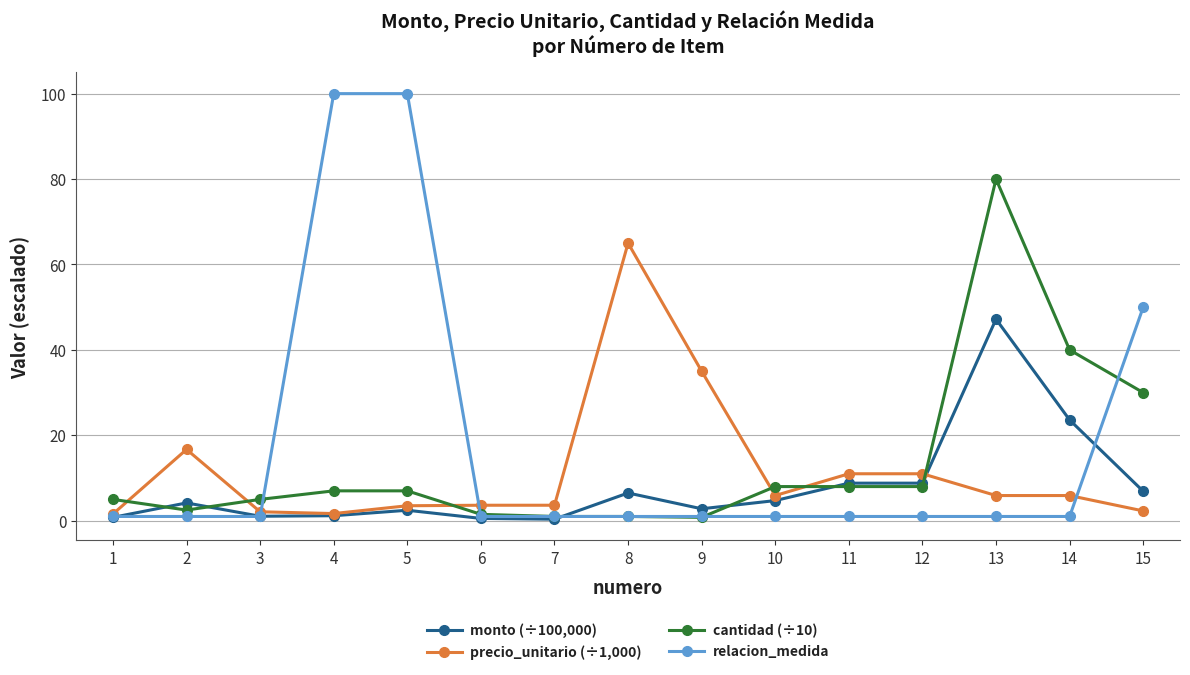

What are all the series names shown in the legend?

monto (÷100,000), precio_unitario (÷1,000), cantidad (÷10), relacion_medida